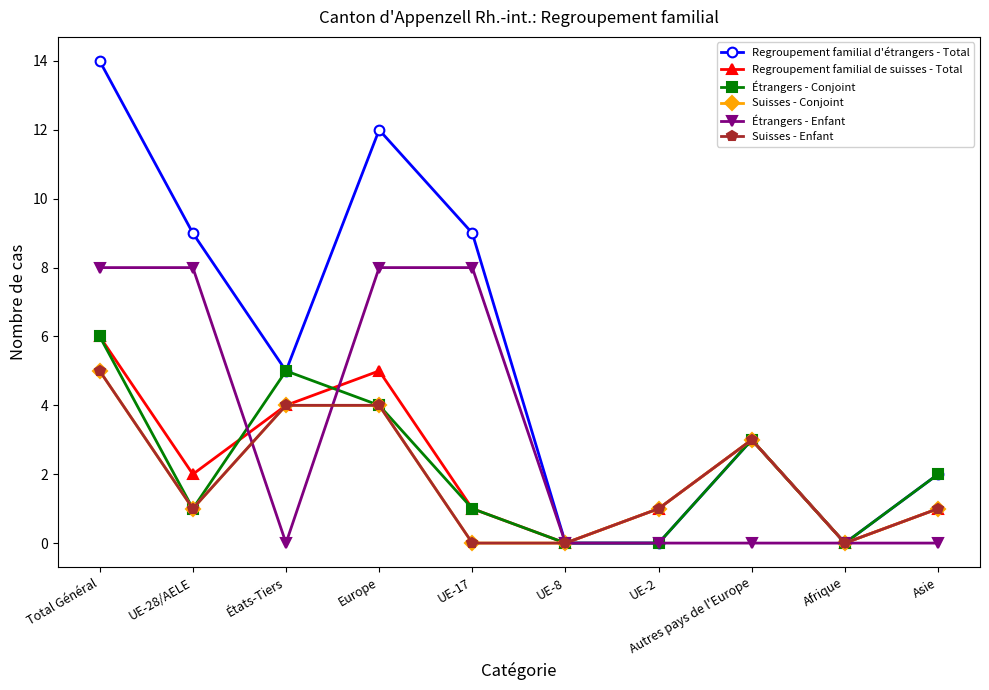

Reading left to right, list all the values displayed in this chart.

Regroupement familial d'étrangers - Total: 14	9	5	12	9	0	0	3	0	2
Regroupement familial de suisses - Total: 6	2	4	5	1	0	1	3	0	1
Étrangers - Conjoint: 6	1	5	4	1	0	0	3	0	2
Suisses - Conjoint: 5	1	4	4	0	0	1	3	0	1
Étrangers - Enfant: 8	8	0	8	8	0	0	0	0	0
Suisses - Enfant: 5	1	4	4	0	0	1	3	0	1